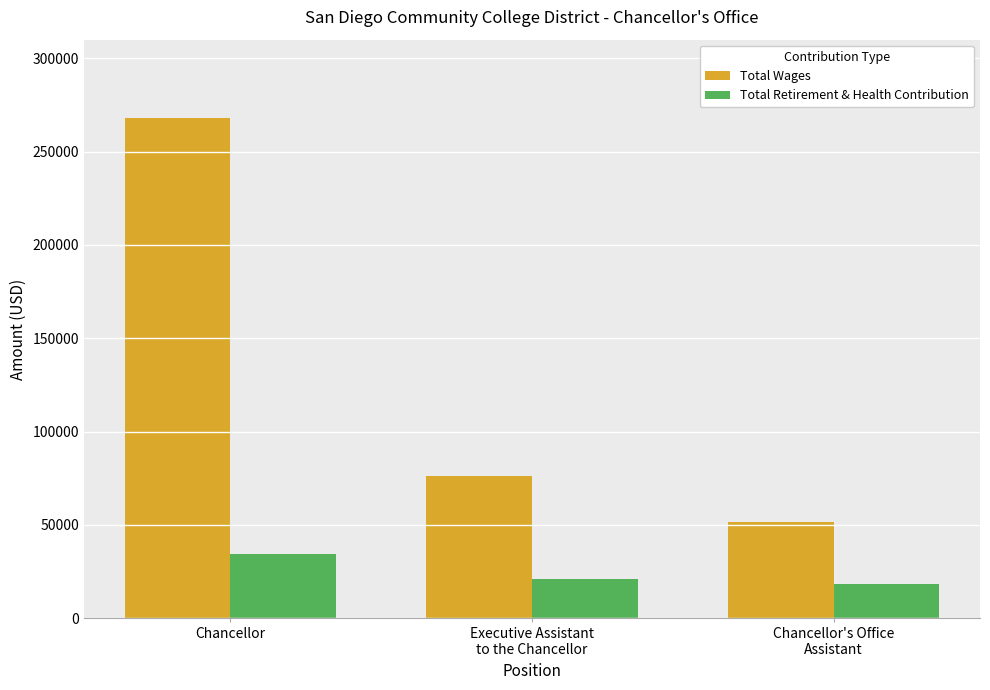

Reading left to right, extract all data points from this chart.

Total Wages: Chancellor=267976	Executive Assistant
to the Chancellor=76428	Chancellor's Office
Assistant=51708
Total Retirement & Health Contribution: Chancellor=34428	Executive Assistant
to the Chancellor=20857	Chancellor's Office
Assistant=18096